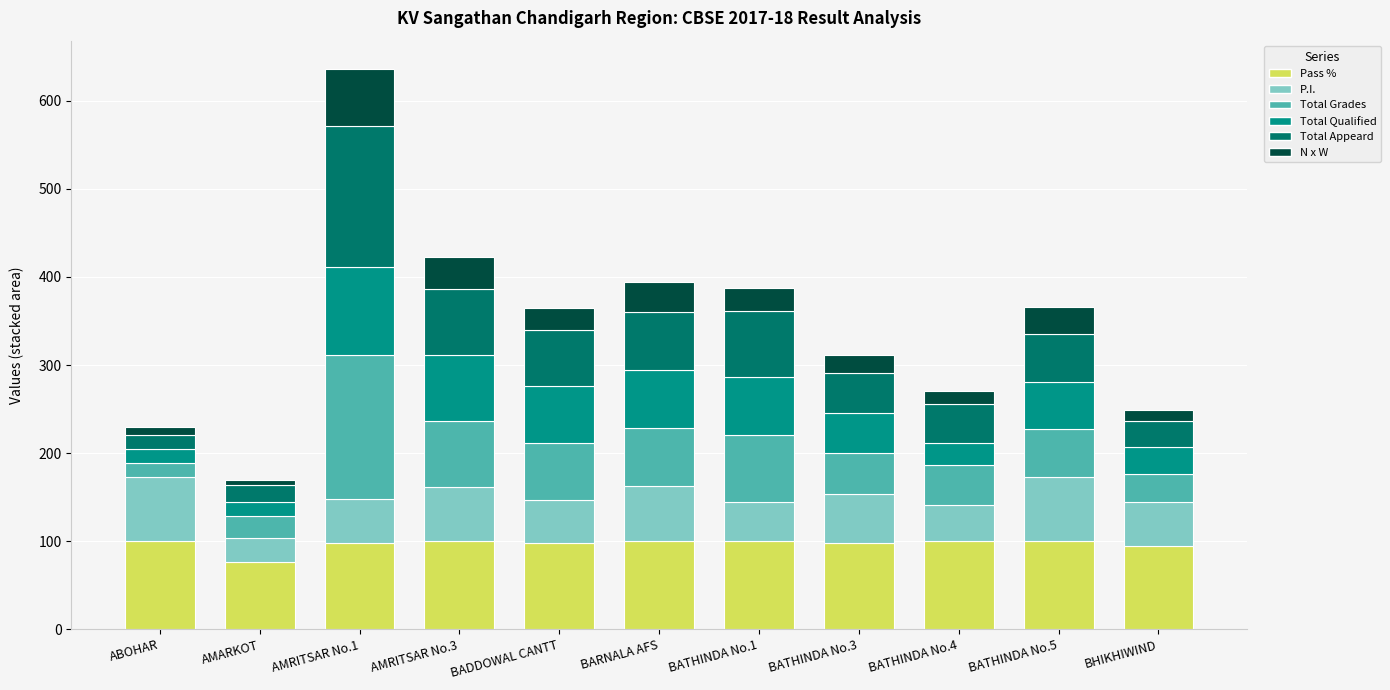

What is the difference between the maximum and minimum values in the Pass % series?

24.0